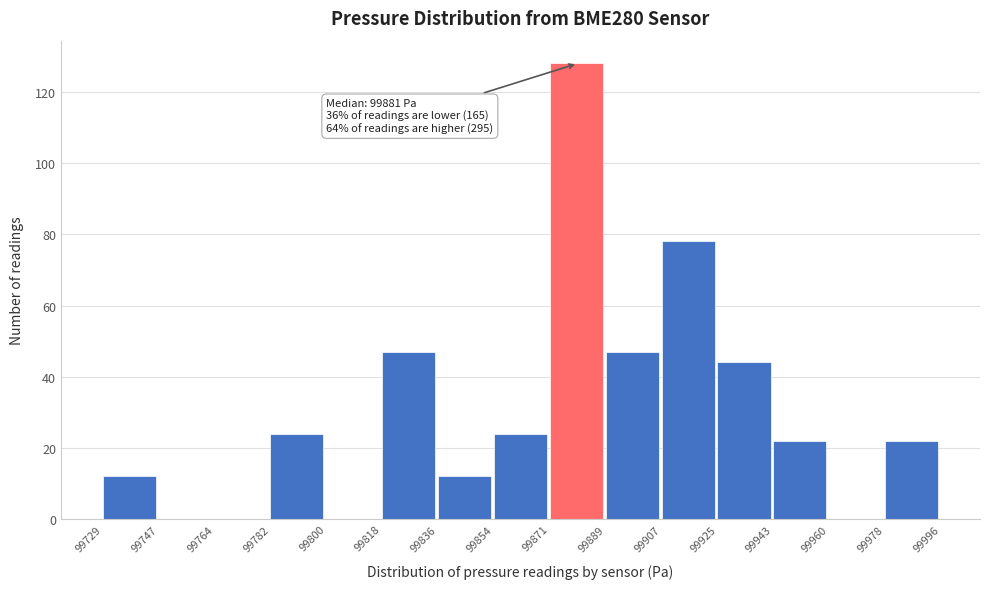

Which range on the x-axis has the tallest bar?

99871 to 99889